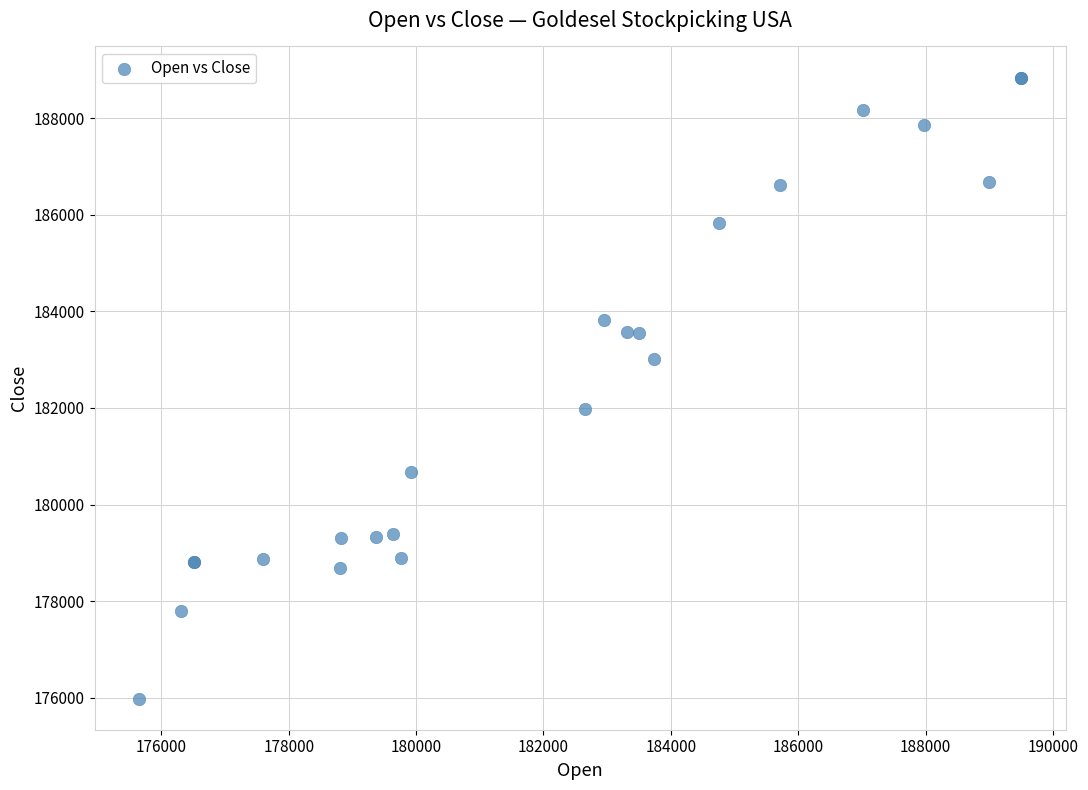

What Y value in the scatter plot is closest to 182412?

181976